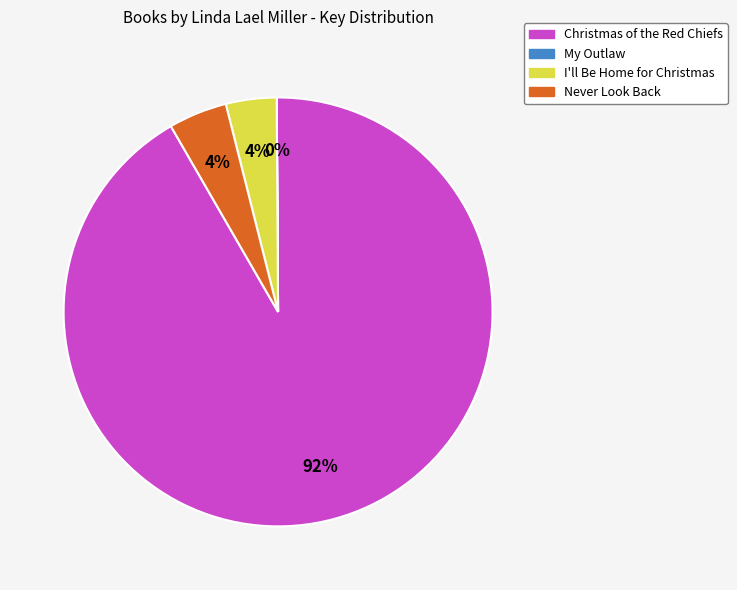

To the nearest percent, what is the average slice percentage?

25%